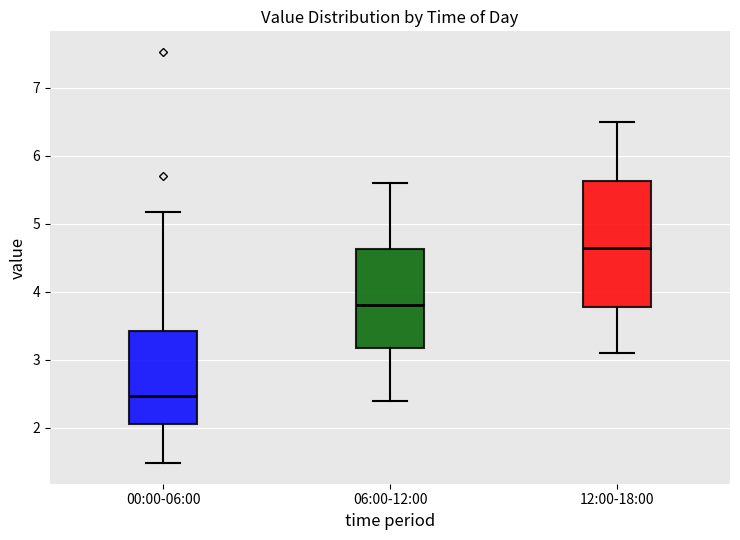

Reading left to right, read every box against the y-axis: the position of its median line, the range the box covers, and the ends of its whiskers. The values are not printed on the chart, so give them approximately, as read against the axis.

00:00-06:00: median 2.5, box 2.1 to 3.4, whiskers 1.5 to 5.2
06:00-12:00: median 3.8, box 3.2 to 4.6, whiskers 2.4 to 5.6
12:00-18:00: median 4.7, box 3.8 to 5.6, whiskers 3.1 to 6.5